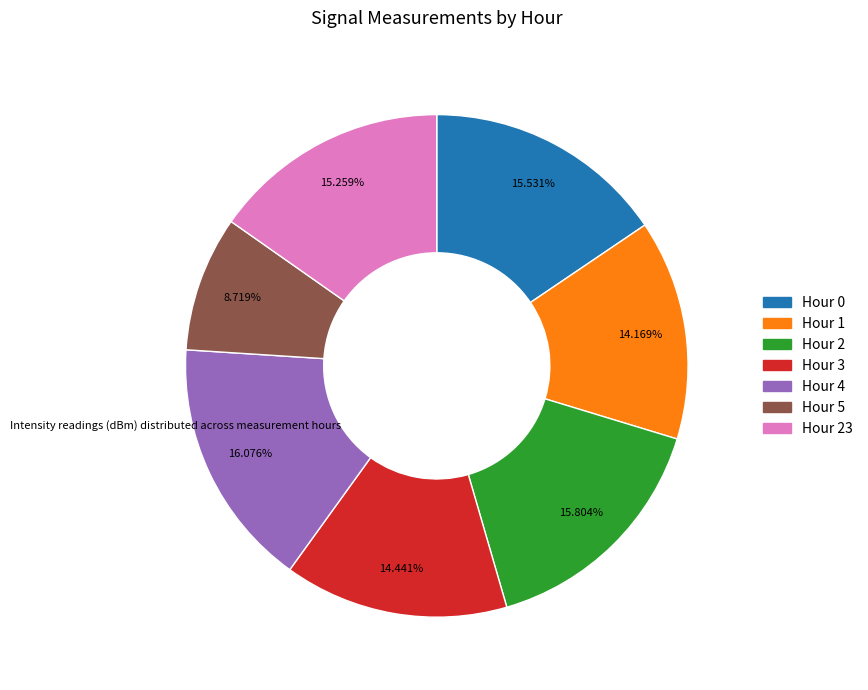

To the nearest percent, what is the average slice percentage?

14%